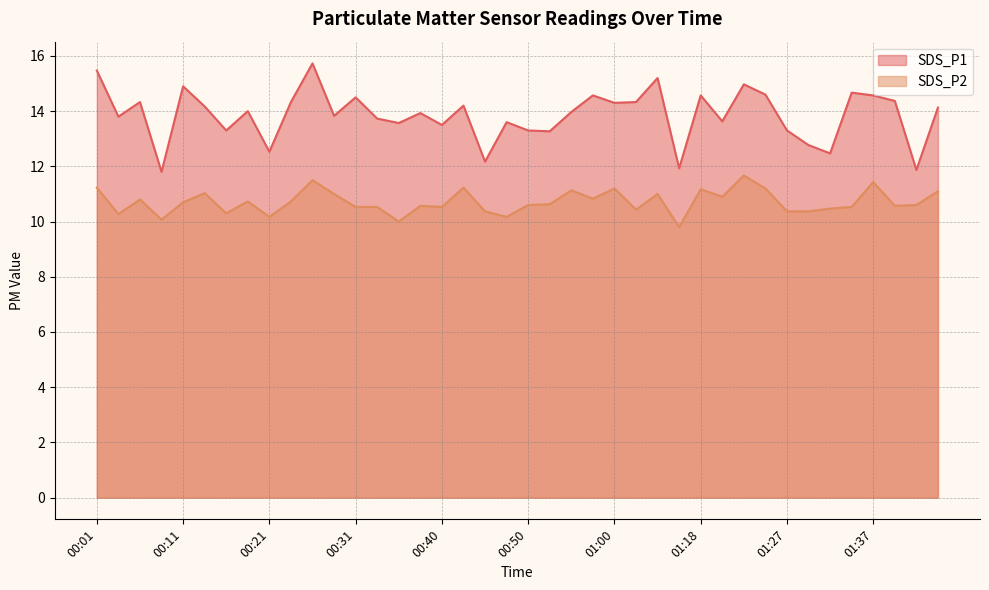

At which category does SDS_P2 reach its first local peak?

00:06